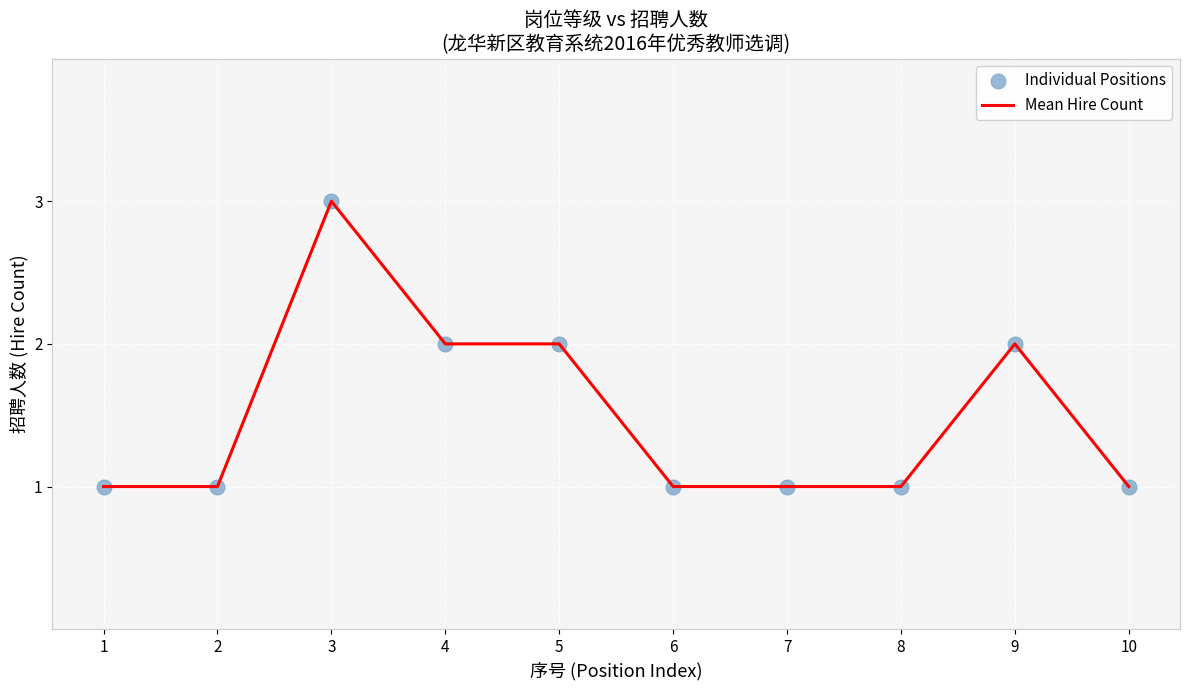

Approximately how many times larger is the value at 8 compared to 6?

1.0